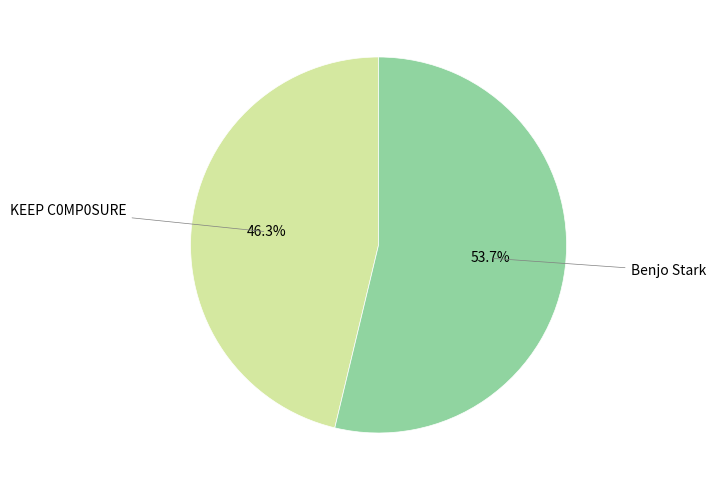

Is it true that Benjo Stark is 54% of the pie?

True